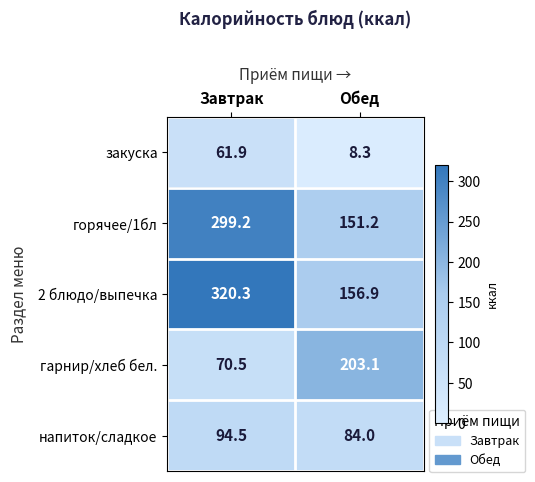

Which series has the largest total across all categories?

2 блюдо/выпечка